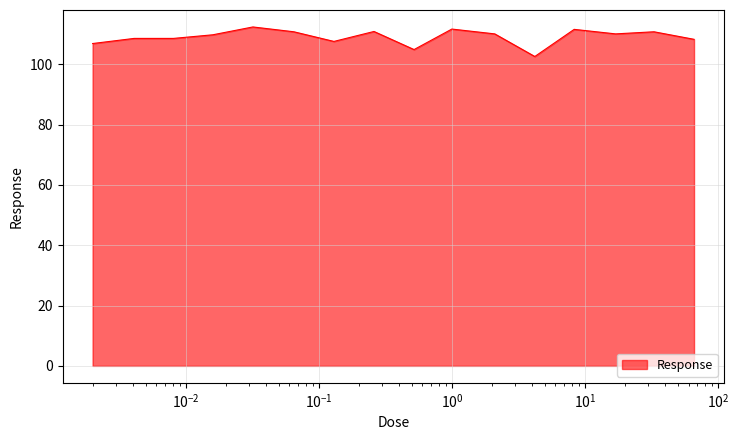

What is the greatest value displayed?

112.4